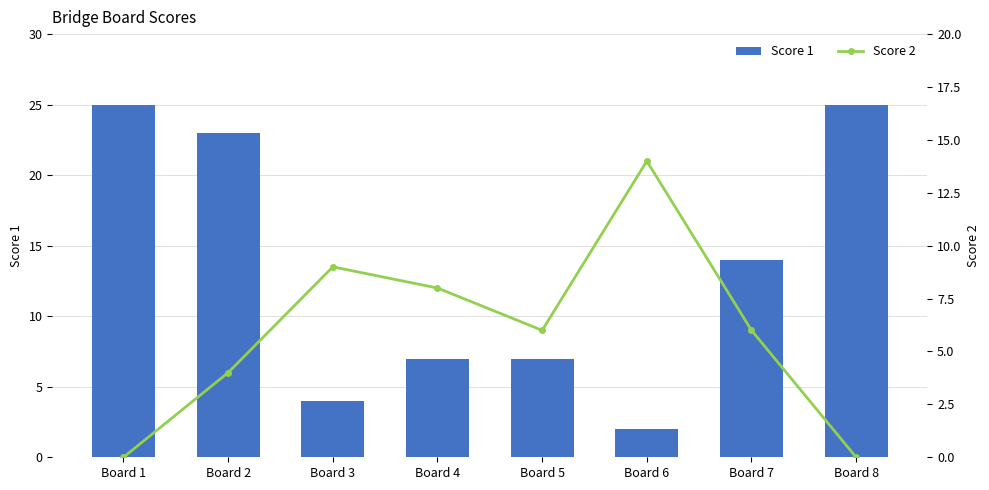

What is the total value across all series at Board 8?

25